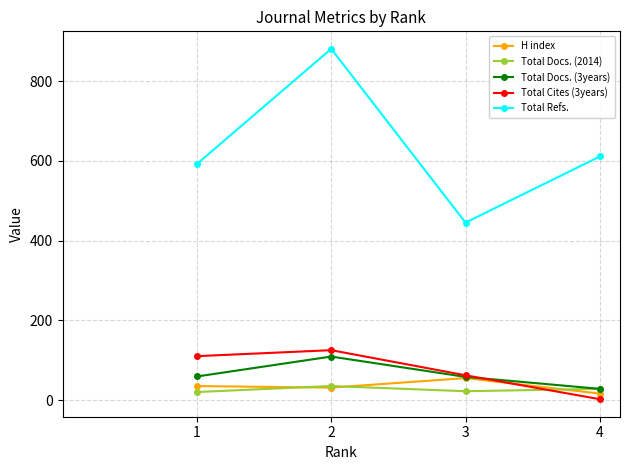

Which series changed the most between 1 and 4?

Total Cites (3years)